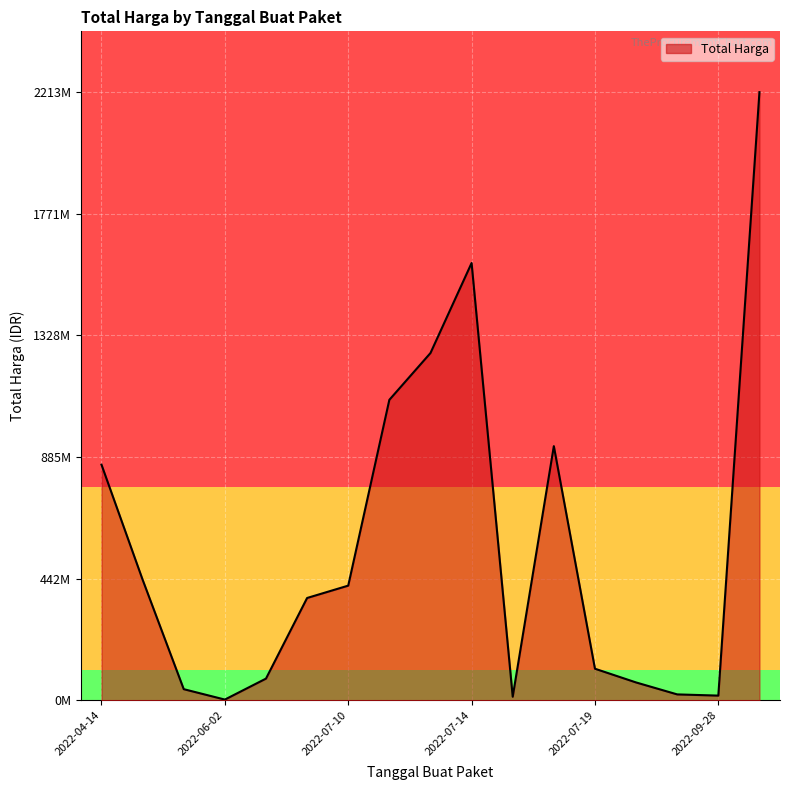

True or false: the data shows 2848821484 at 2022-07-14.

False